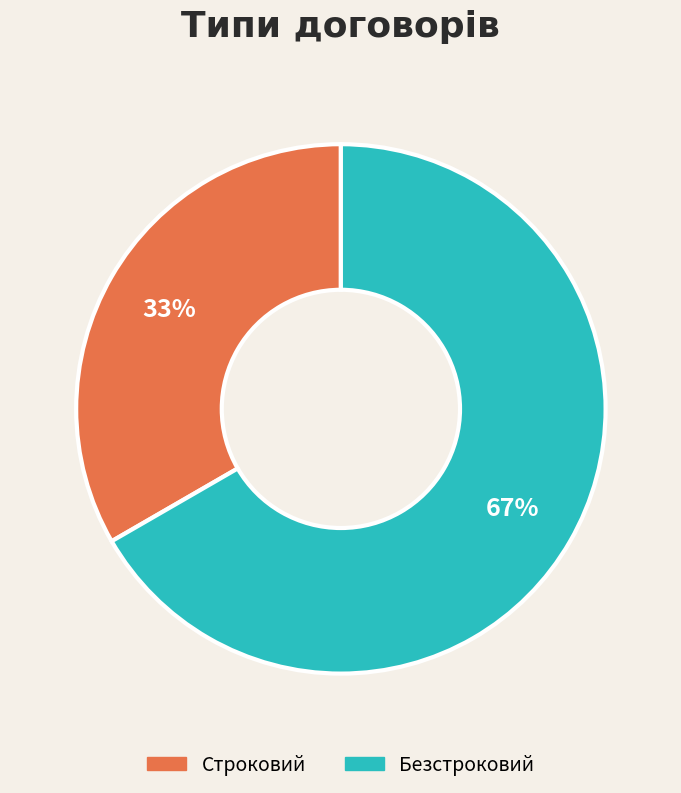

To the nearest percent, what is the average slice percentage?

50%